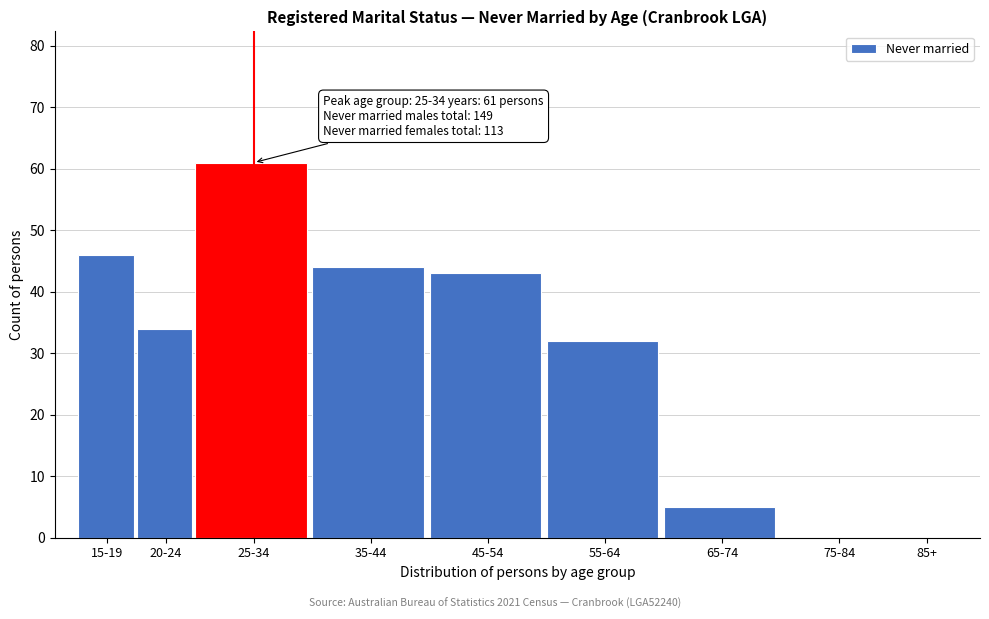

Reading left to right, transcribe all the data shown in this chart.

15-19=46	20-24=34	25-34=61	35-44=44	45-54=43	55-64=32	65-74=5	75-84=0	85+=0